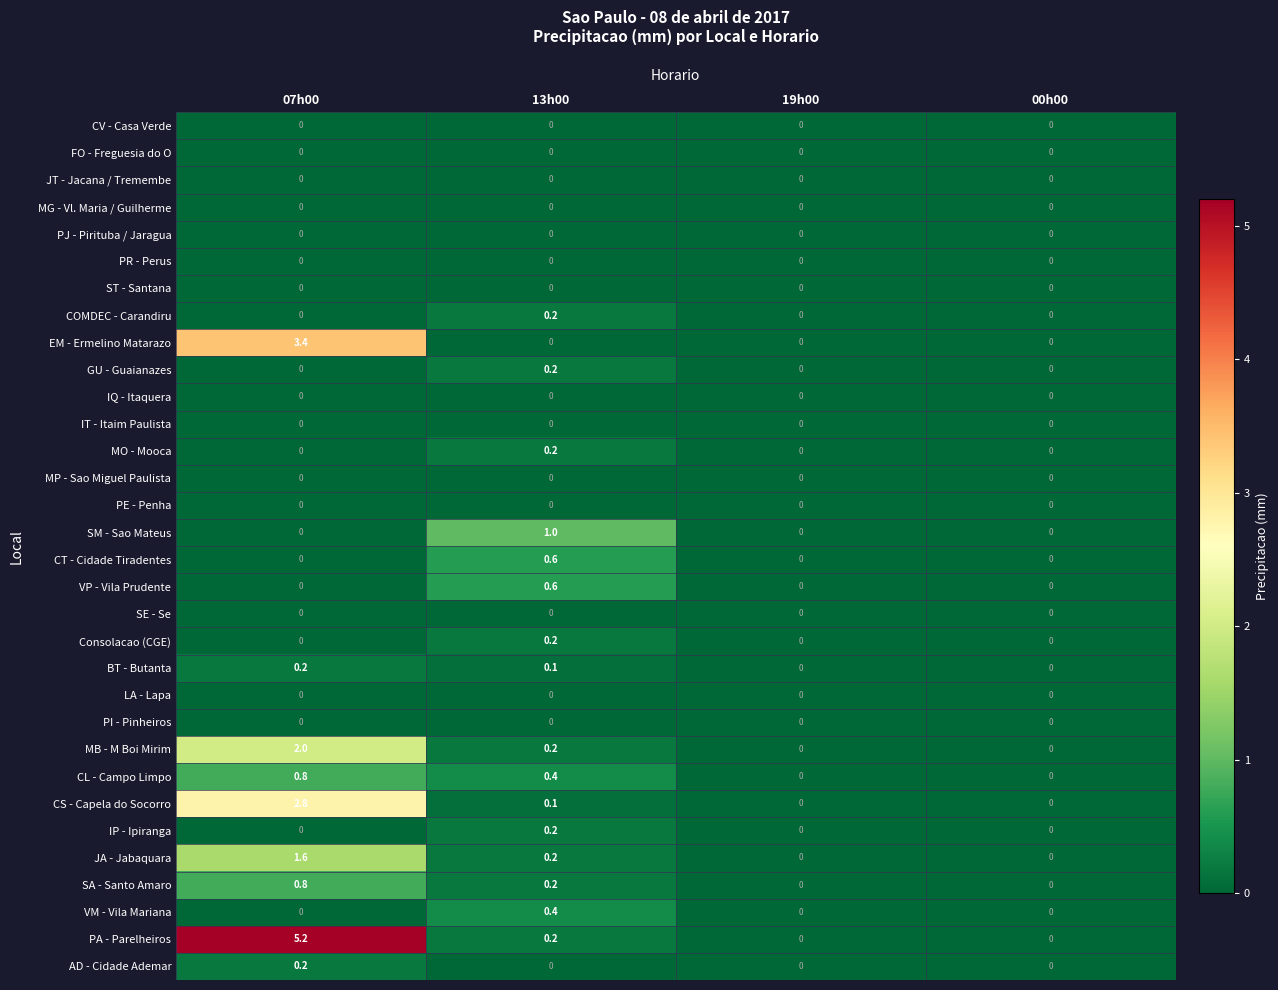

At how many categories does at least one series exceed 3?

1